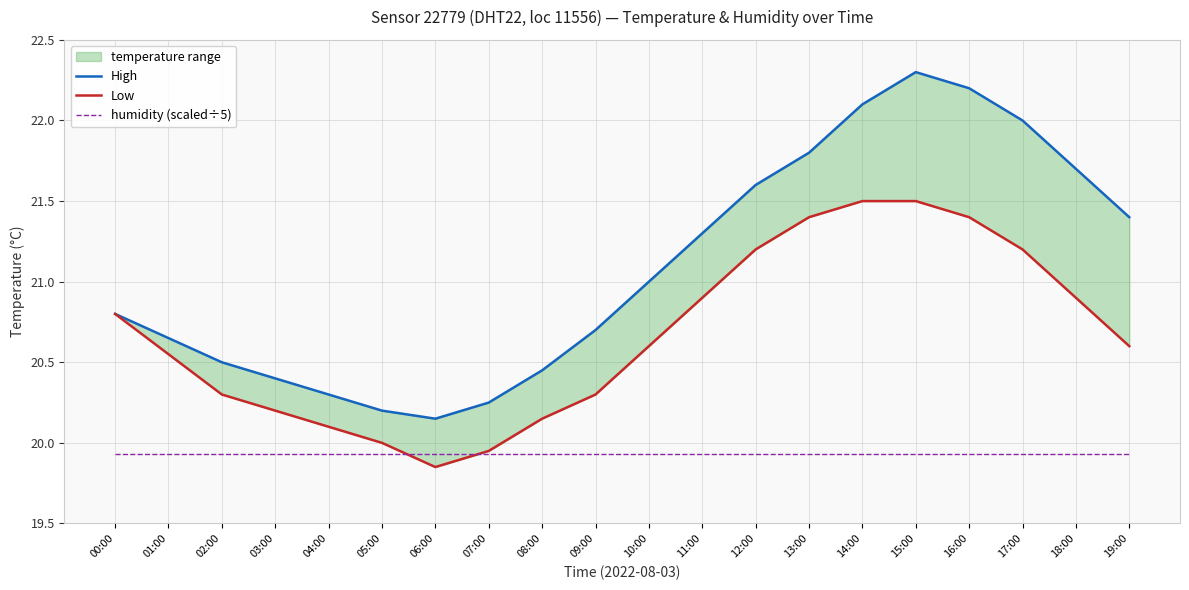

In Low, how many points are lower than both neighbors (excluding endpoints)?

1